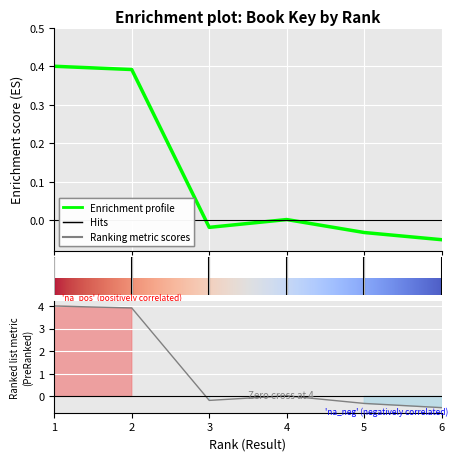

What is the maximum value shown in the chart?

0.4